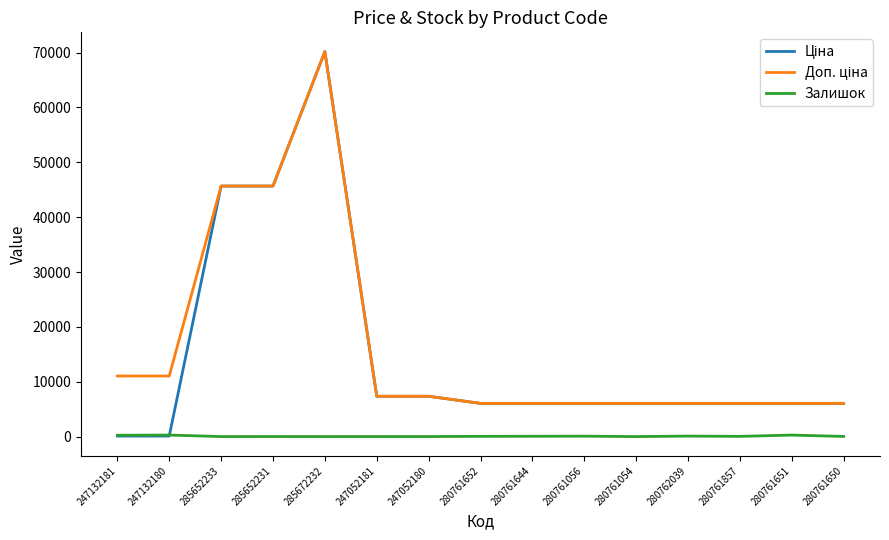

What is the greatest value displayed?

70181.6